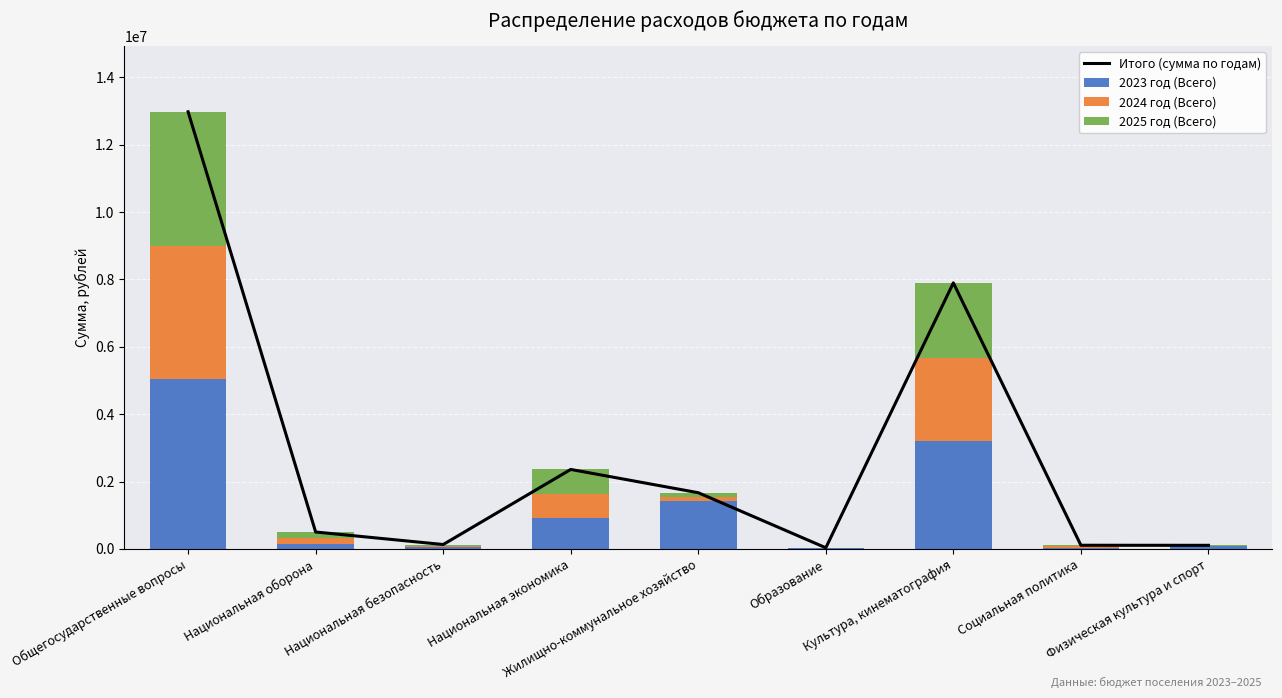

Where is Итого (сумма по годам) nearest to the value 6505114?

Культура, кинематография